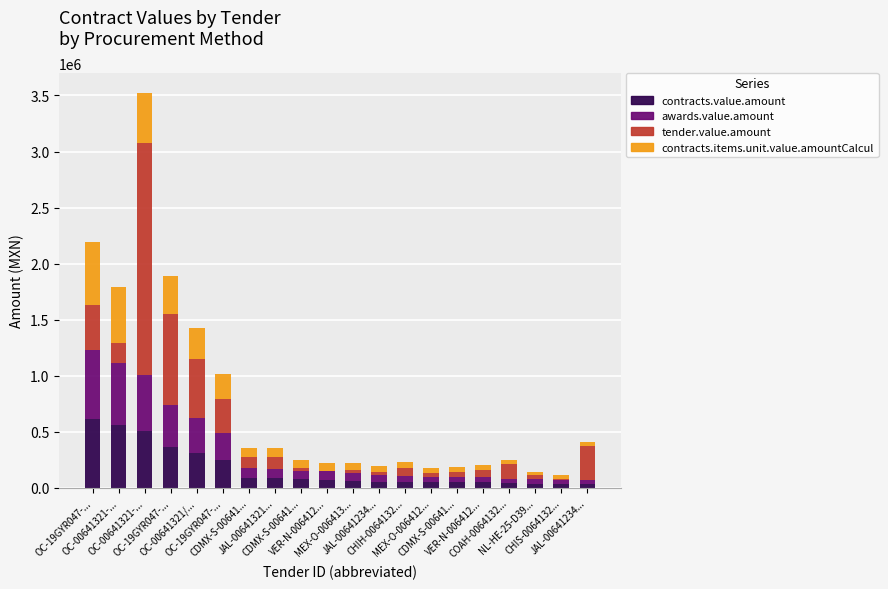

Is it true that contracts.items.unit.value.amountCalcul equals 69744.4 at VER-N-006412...?

True